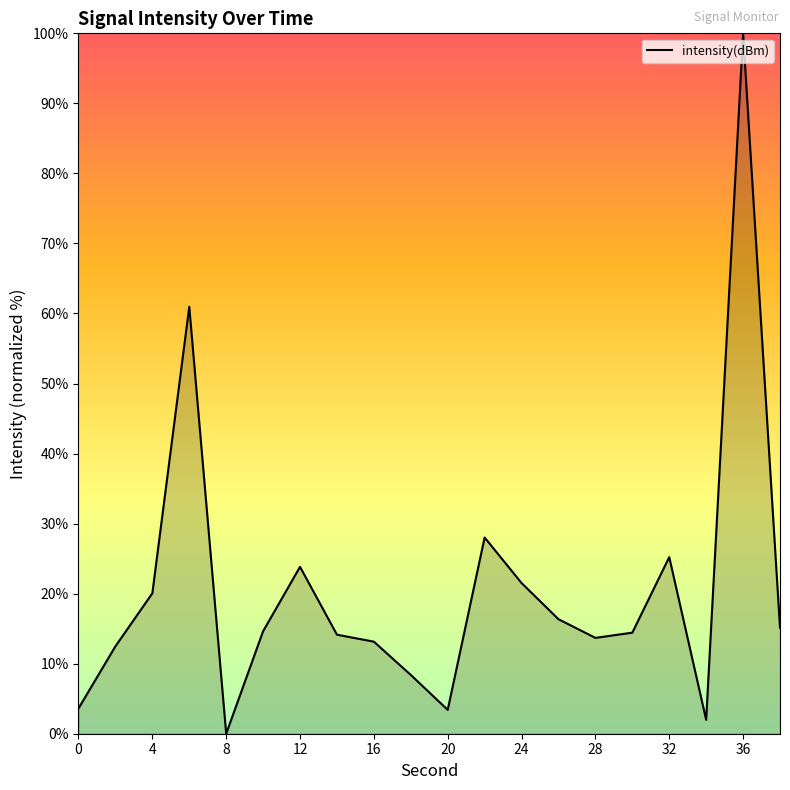

What is the sum of all values?

411.0